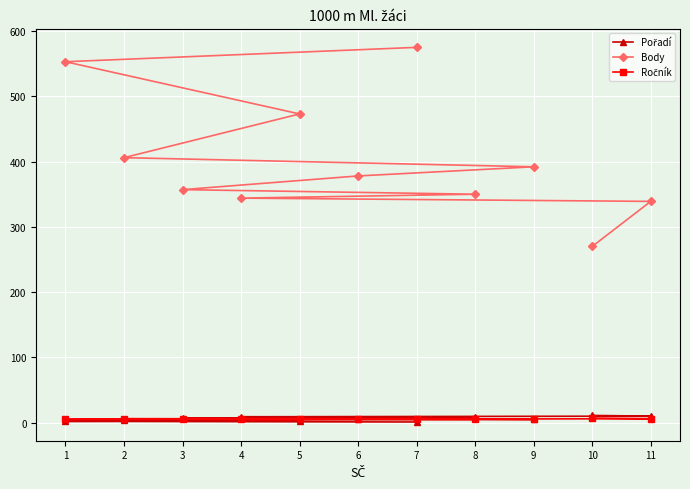

Between 5 and 9, which series saw the biggest shift?

Body